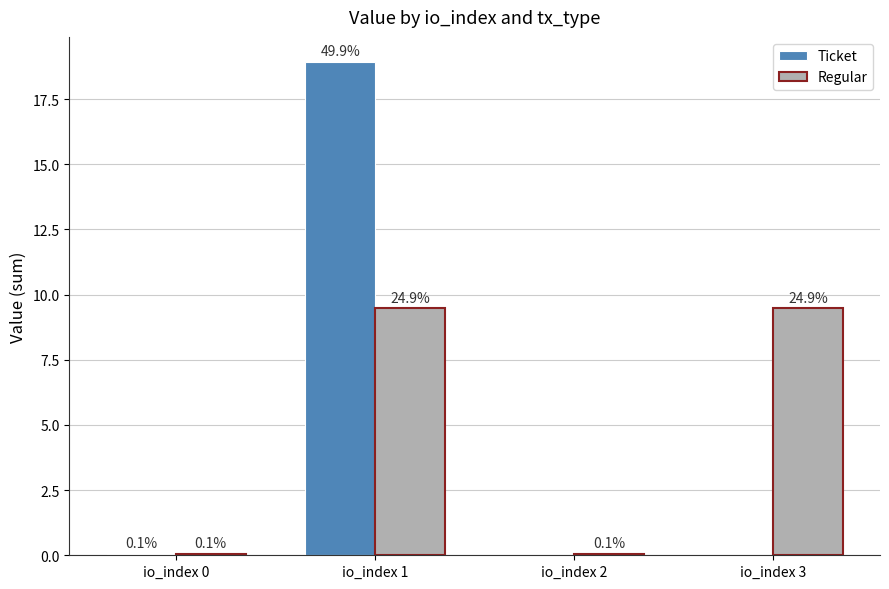

What are all the series names shown in the legend?

Ticket, Regular